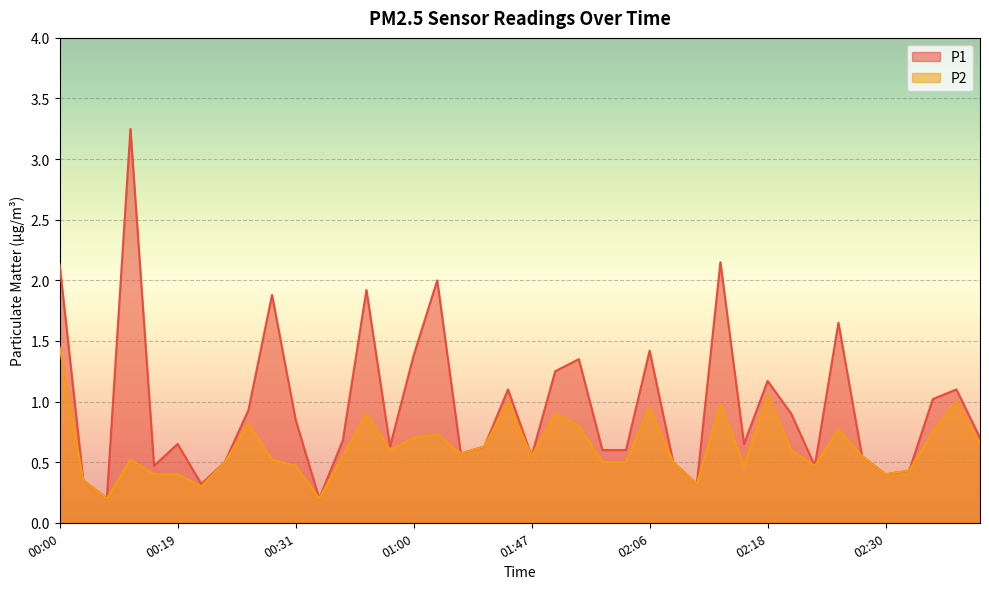

What is the value of the P2 point at the 13th from the left?

0.6